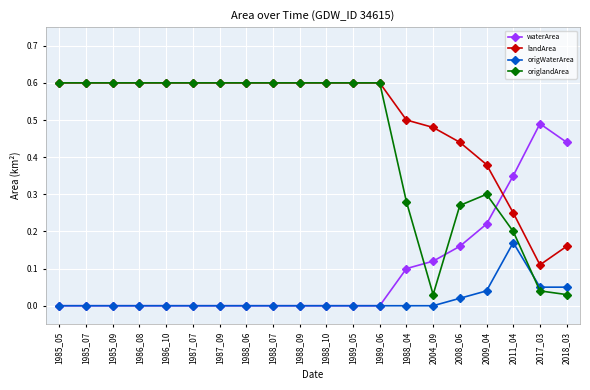

What is the total value across all series at 1988_09?

1.2